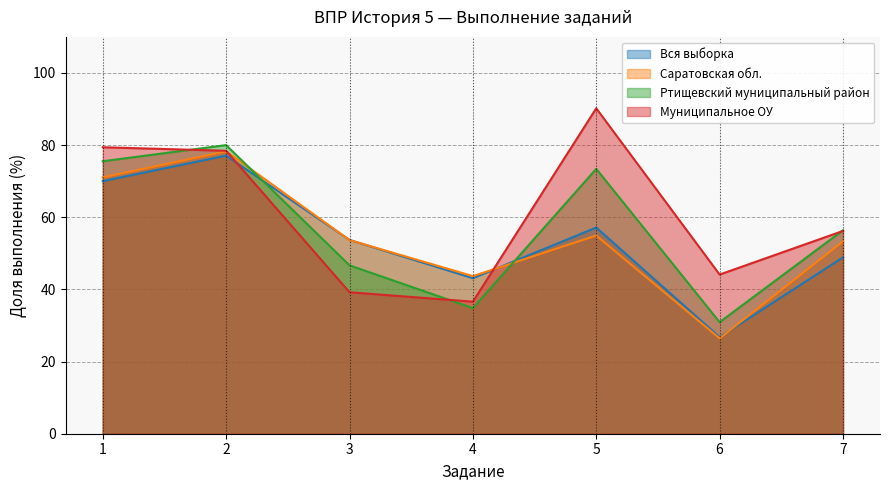

What is the highest value of the Вся выборка series?

77.1